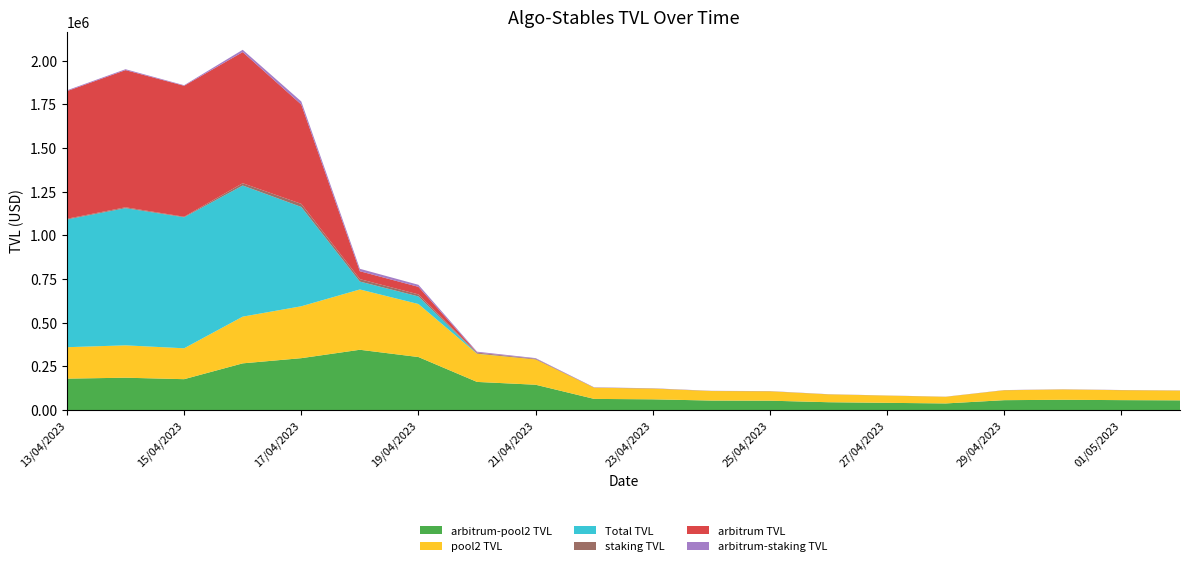

Reading right to left, transcribe all the data shown in this chart.

arbitrum-pool2 TVL: 02/05/2023=55696.3	01/05/2023=56919.9	30/04/2023=58954.9	29/04/2023=56688.1	28/04/2023=37981.1	27/04/2023=41425.0	26/04/2023=44966.3	25/04/2023=53720.3	24/04/2023=54449.8	23/04/2023=61511.5	22/04/2023=63923.1	21/04/2023=145019.9	20/04/2023=161171.4	19/04/2023=303534.0	18/04/2023=345169.3	17/04/2023=297085.3	16/04/2023=267397.9	15/04/2023=176829.7	14/04/2023=185234.3	13/04/2023=179958.8
pool2 TVL: 02/05/2023=55696.3	01/05/2023=56919.9	30/04/2023=58954.9	29/04/2023=56688.1	28/04/2023=37981.1	27/04/2023=41425.0	26/04/2023=44966.3	25/04/2023=53720.3	24/04/2023=54449.8	23/04/2023=61511.5	22/04/2023=63923.1	21/04/2023=145019.9	20/04/2023=161171.4	19/04/2023=303534.0	18/04/2023=345169.3	17/04/2023=297085.3	16/04/2023=267397.9	15/04/2023=176829.7	14/04/2023=185234.3	13/04/2023=179958.8
Total TVL: 02/05/2023=27.5	01/05/2023=28.1	30/04/2023=28.1	29/04/2023=28.5	28/04/2023=29.6	27/04/2023=29.8	26/04/2023=28.7	25/04/2023=27.7	24/04/2023=27.9	23/04/2023=30.0	22/04/2023=52.9	21/04/2023=52.9	20/04/2023=1159.6	19/04/2023=43357.5	18/04/2023=45261.9	17/04/2023=568491.2	16/04/2023=750594.3	15/04/2023=749610.5	14/04/2023=785141.2	13/04/2023=730721.0
staking TVL: 02/05/2023=497.5	01/05/2023=479.5	30/04/2023=522.5	29/04/2023=521.0	28/04/2023=320.5	27/04/2023=304.8	26/04/2023=445.6	25/04/2023=587.8	24/04/2023=601.2	23/04/2023=884.9	22/04/2023=1080.4	21/04/2023=3634.4	20/04/2023=4756.5	19/04/2023=11624.9	18/04/2023=13850.6	17/04/2023=17672.4	16/04/2023=13102.3	15/04/2023=3279.9	14/04/2023=5096.0	13/04/2023=4420.3
arbitrum TVL: 02/05/2023=27.5	01/05/2023=28.1	30/04/2023=28.1	29/04/2023=28.5	28/04/2023=29.6	27/04/2023=29.8	26/04/2023=28.7	25/04/2023=27.7	24/04/2023=27.9	23/04/2023=30.0	22/04/2023=52.9	21/04/2023=52.9	20/04/2023=1159.6	19/04/2023=43357.5	18/04/2023=45261.9	17/04/2023=568491.2	16/04/2023=750594.3	15/04/2023=749610.5	14/04/2023=785141.2	13/04/2023=730721.0
arbitrum-staking TVL: 02/05/2023=497.5	01/05/2023=479.5	30/04/2023=522.5	29/04/2023=521.0	28/04/2023=320.5	27/04/2023=304.8	26/04/2023=445.6	25/04/2023=587.8	24/04/2023=601.2	23/04/2023=884.9	22/04/2023=1080.4	21/04/2023=3634.4	20/04/2023=4756.5	19/04/2023=11624.9	18/04/2023=13850.6	17/04/2023=17672.4	16/04/2023=13102.3	15/04/2023=3279.9	14/04/2023=5096.0	13/04/2023=4420.3